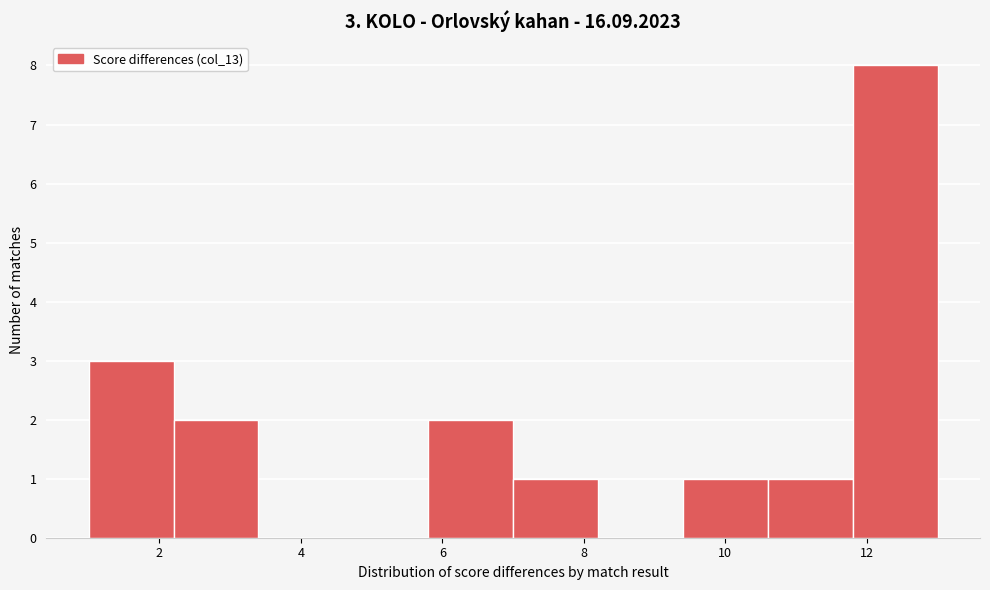

Which range on the x-axis has the tallest bar?

11.8 to 13.0